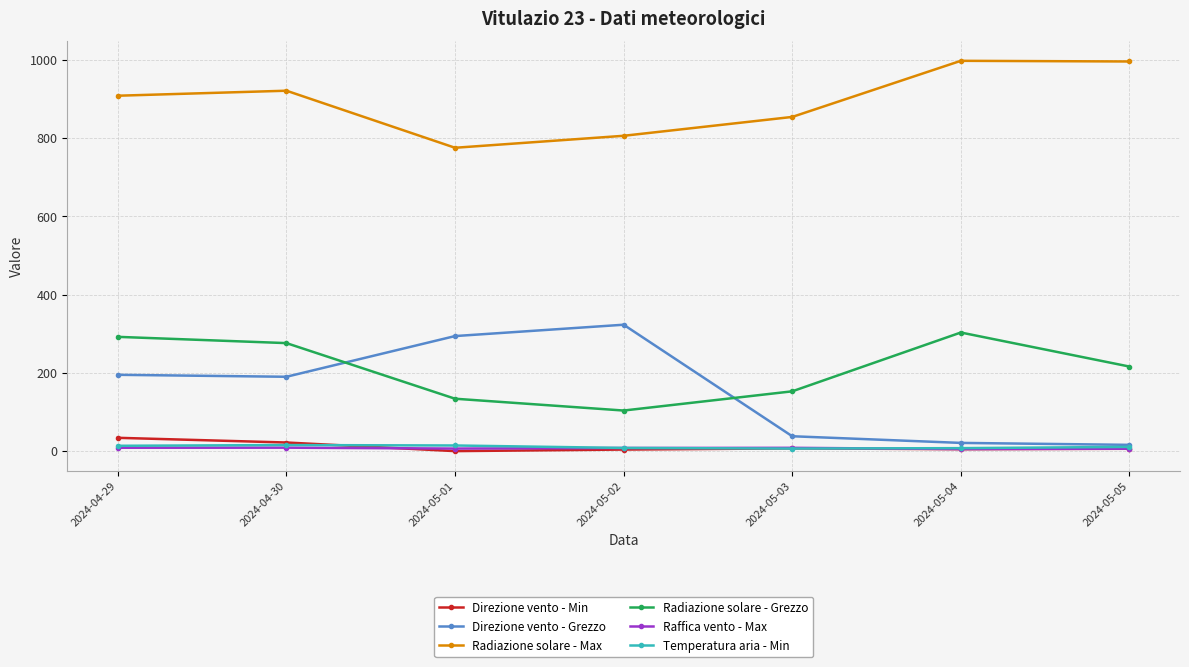

What is the maximum value for Radiazione solare - Max?

997.4